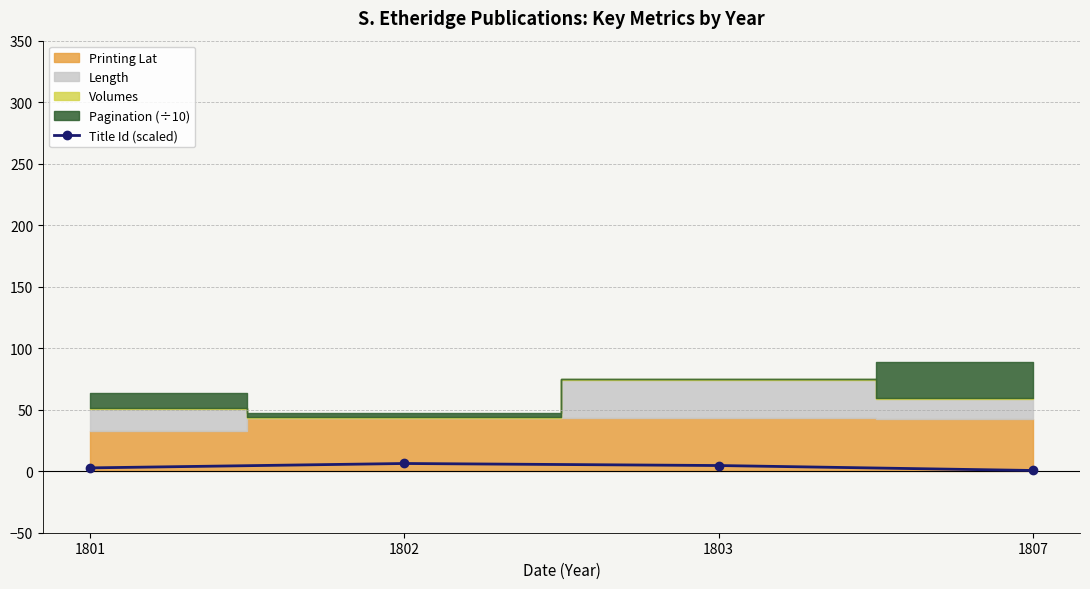

Between 1801 and 1803, which is larger?

1803